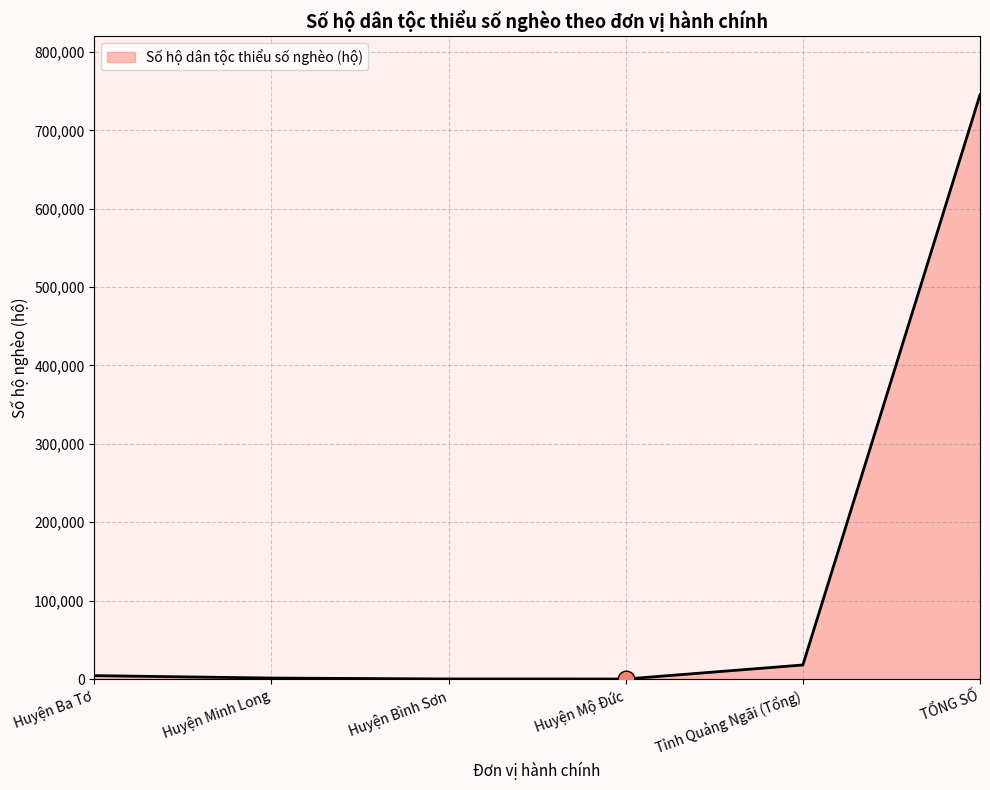

Which label corresponds to the largest value in the chart?

TỔNG SỐ